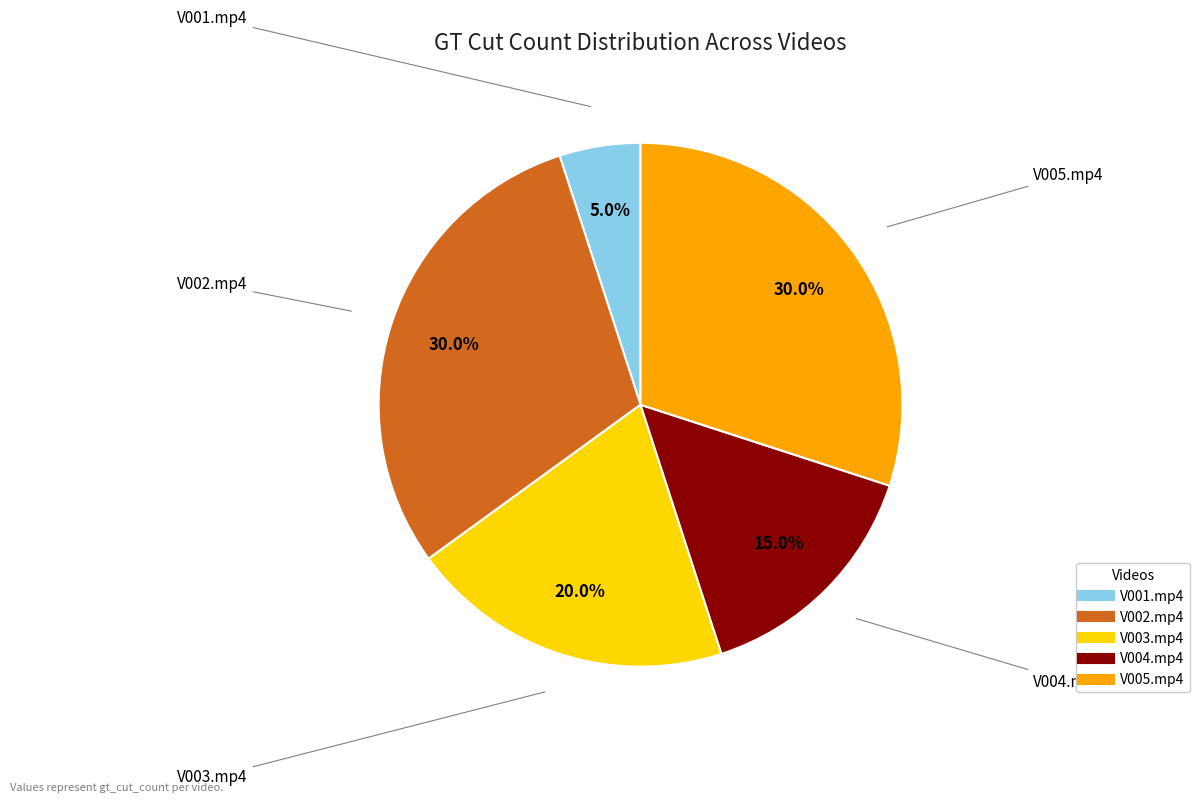

Does V004.mp4 account for over 50% of the chart?

No